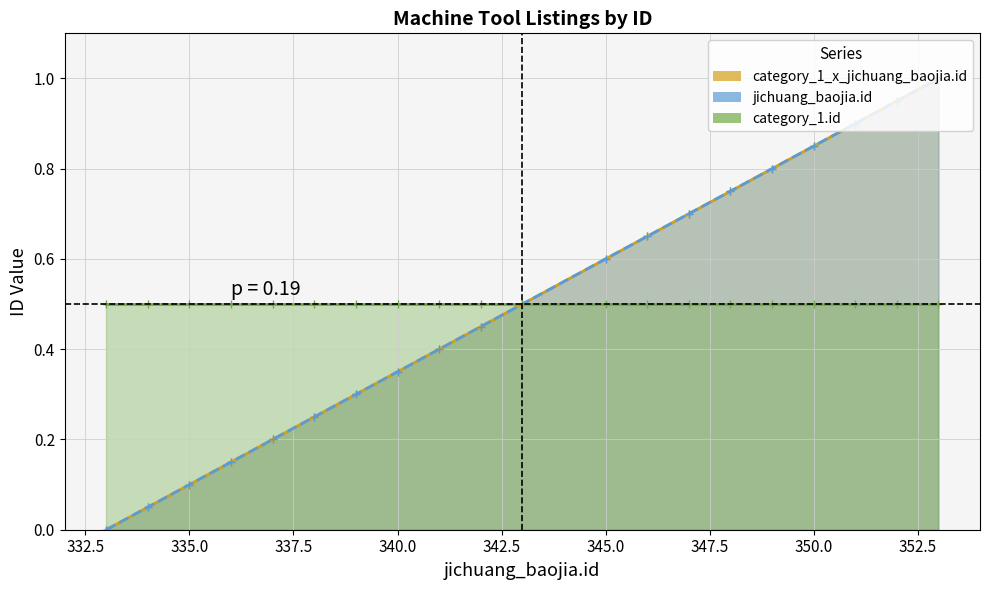

The jichuang_baojia.id series shows 0.9 at 351. True or false?

True